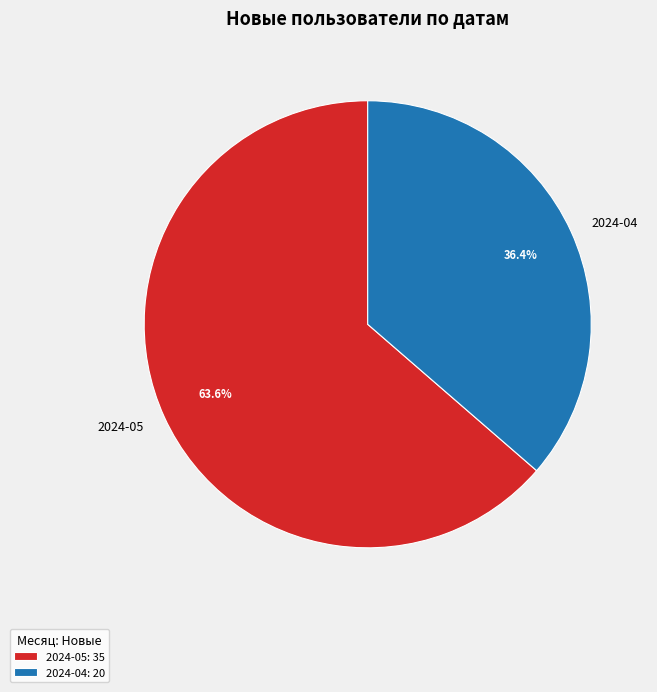

What portion of the pie excludes 2024-04?

63.6%